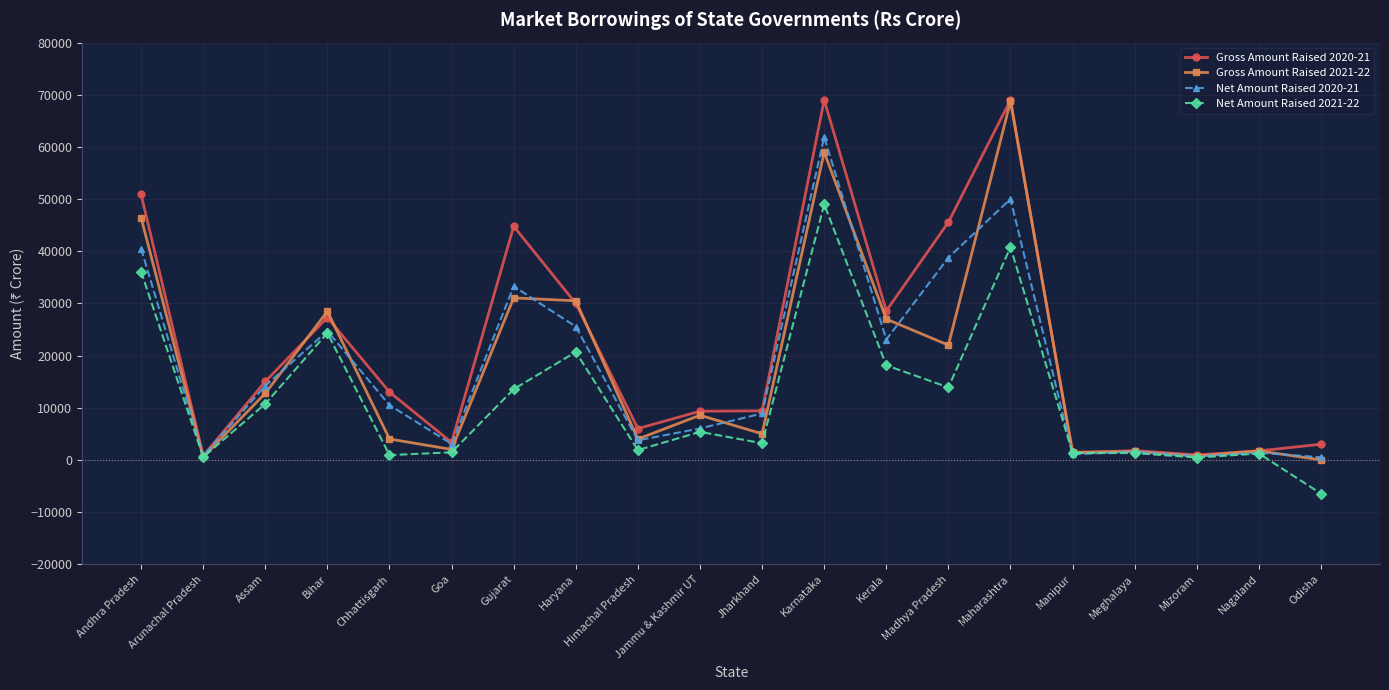

What is the label of the 9th point from the right?

Karnataka